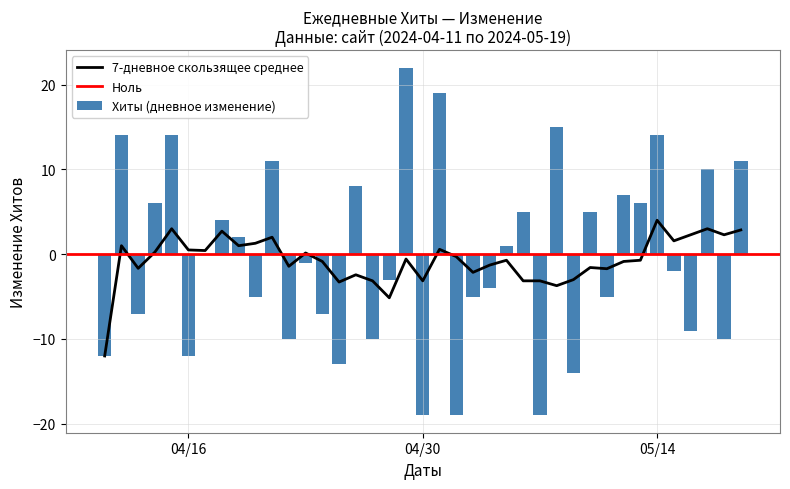

What is the sum of all Хиты (дневное изменение) values?

-12